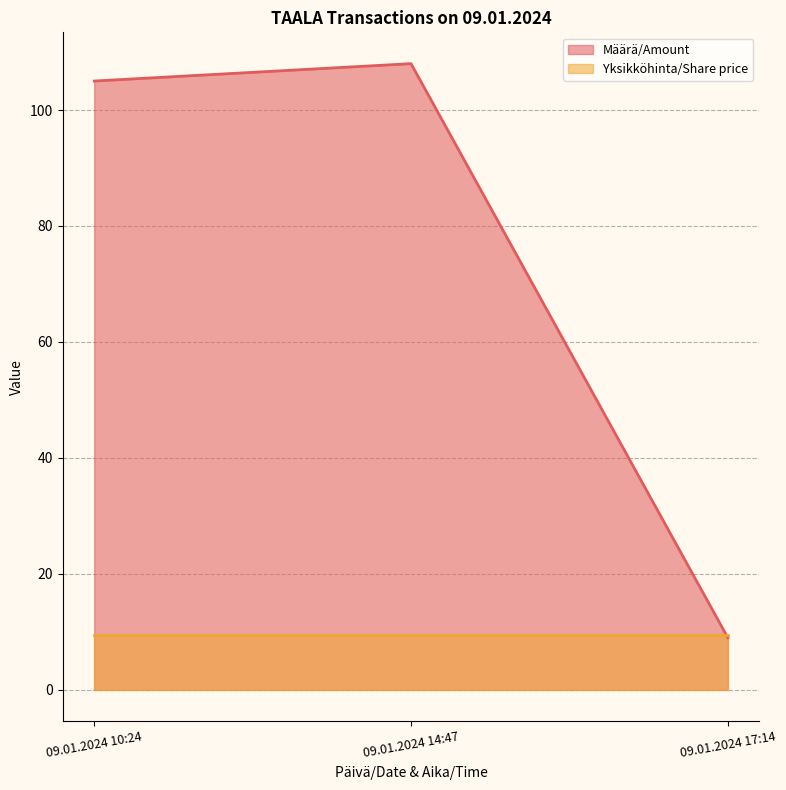

What is the label of the 1st point from the left?

09.01.2024 10:24